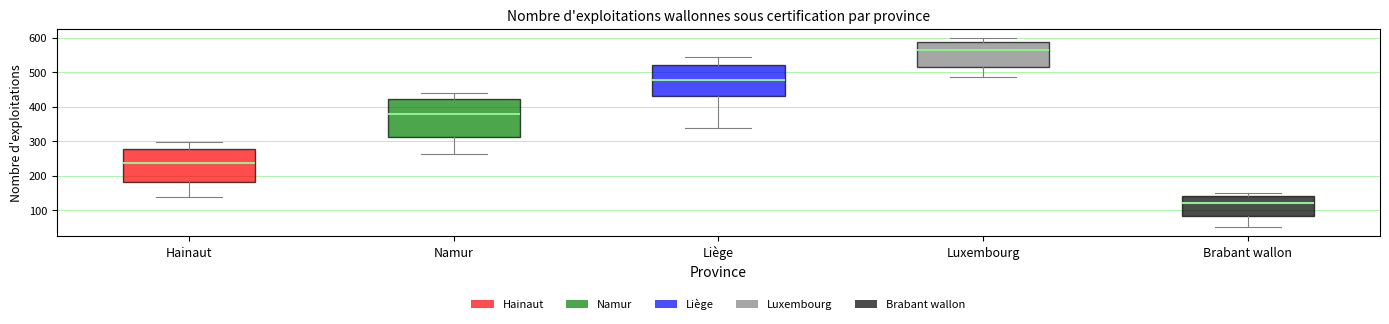

Reading left to right, read every box against the y-axis: the position of its median line, the range the box covers, and the ends of its whiskers. The values are not printed on the chart, so give them approximately, as read against the axis.

Hainaut: median 240, box 180 to 280, whiskers 140 to 300
Namur: median 380, box 310 to 420, whiskers 260 to 440
Liège: median 480, box 430 to 520, whiskers 340 to 550
Luxembourg: median 570, box 520 to 590, whiskers 490 to 600
Brabant wallon: median 120, box 80 to 140, whiskers 50 to 150